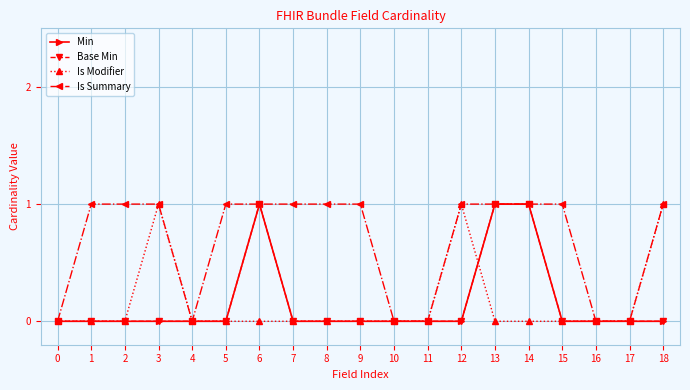

Does the chart have visible grid lines?

Yes